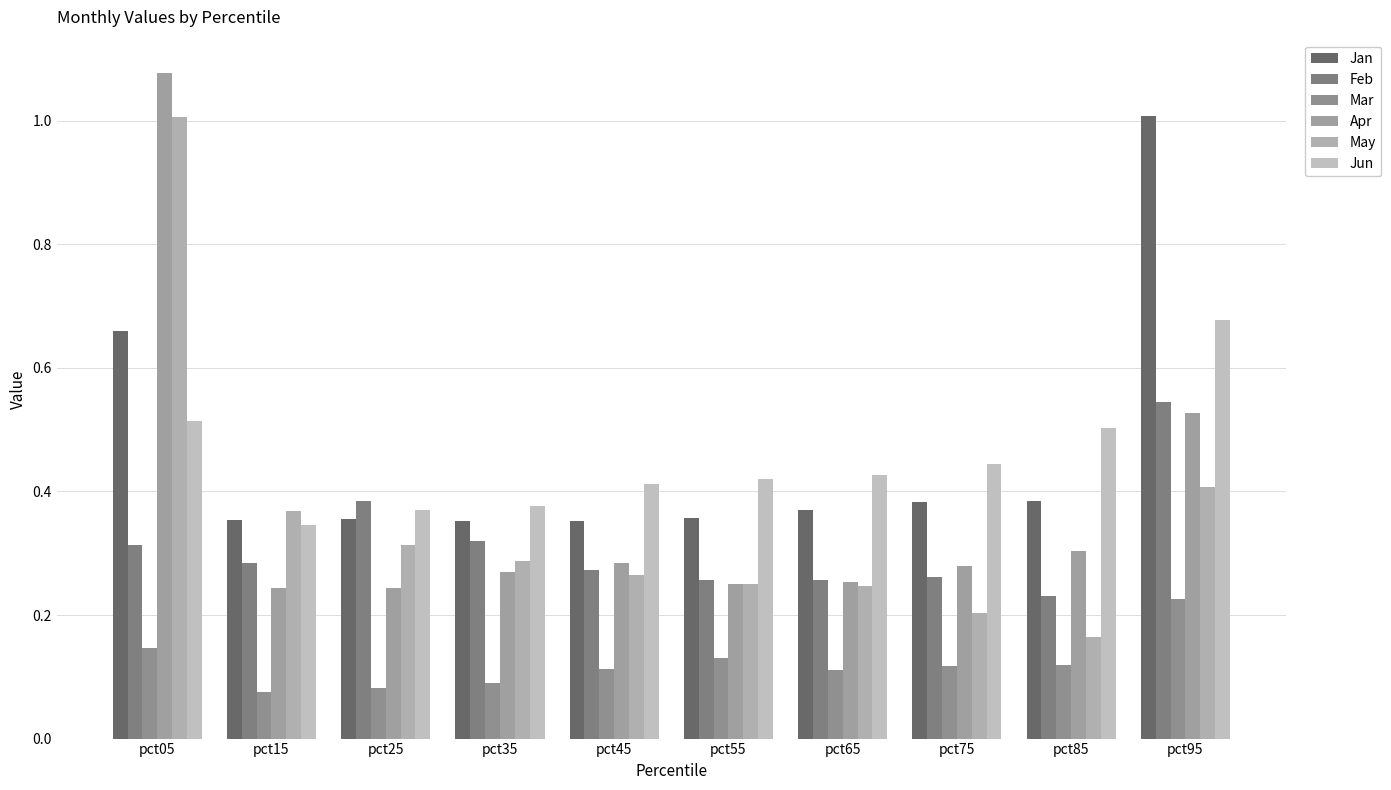

What is the maximum value shown in the chart?

1.1